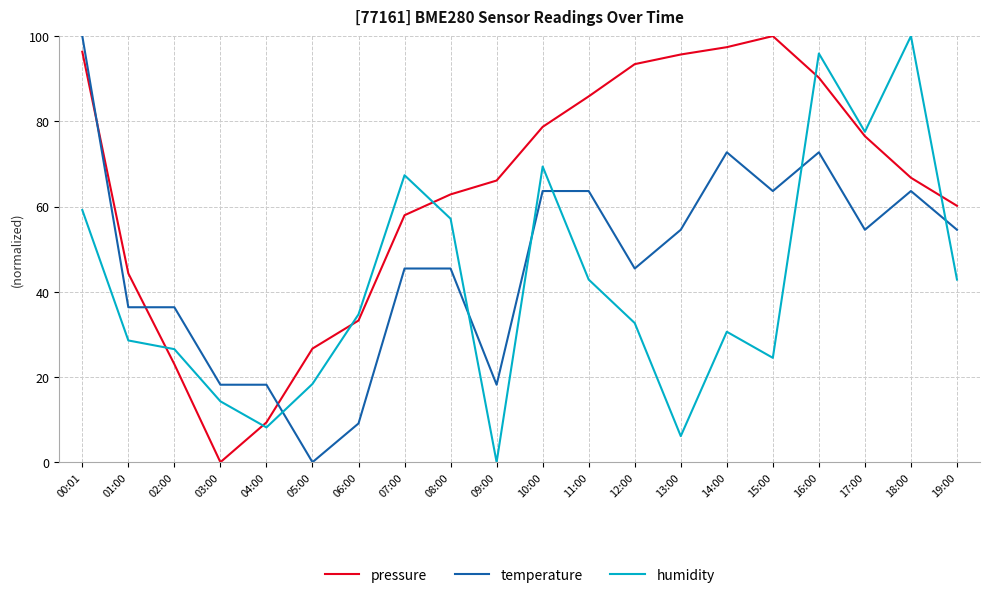

True or false: temperature and pressure cross at least once.

True